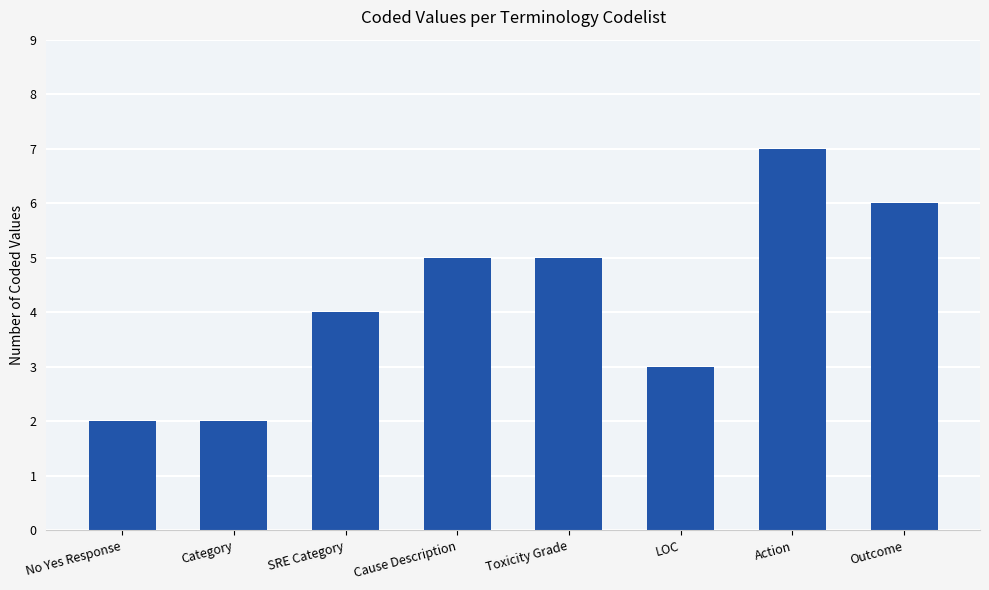

Reading left to right, what are all the values shown in this chart?

No Yes Response=2	Category=2	SRE Category=4	Cause Description=5	Toxicity Grade=5	LOC=3	Action=7	Outcome=6